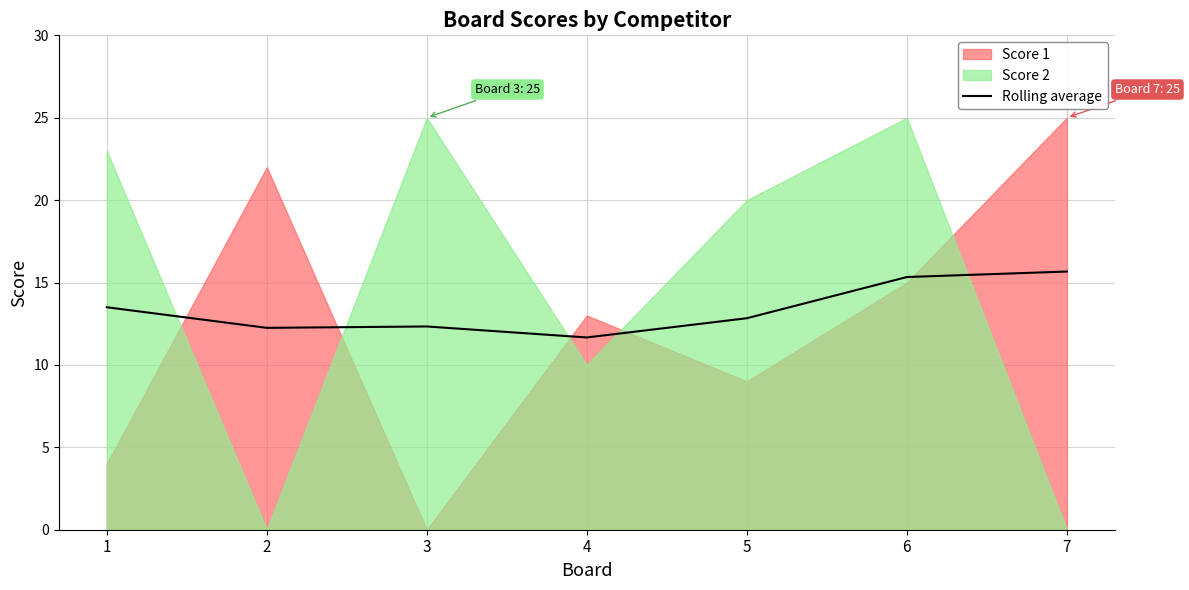

Reading left to right, extract all data points from this chart.

1=13.5	2=12.2	3=12.3	4=11.7	5=12.8	6=15.3	7=15.7